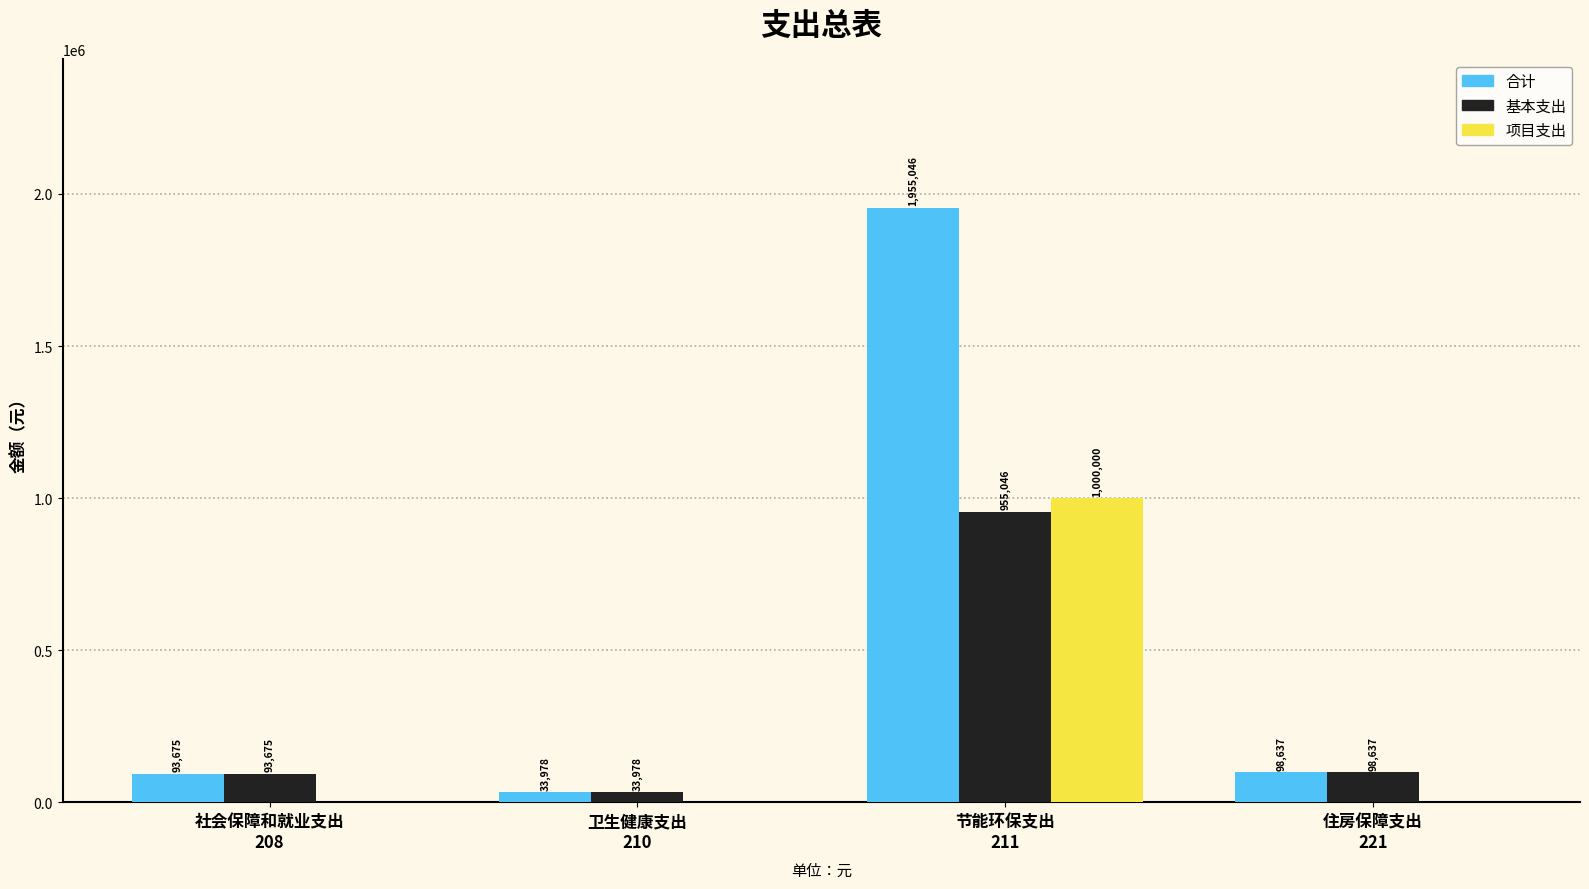

What is the approximate value of 合计 at 住房保障支出
221?

98637.0